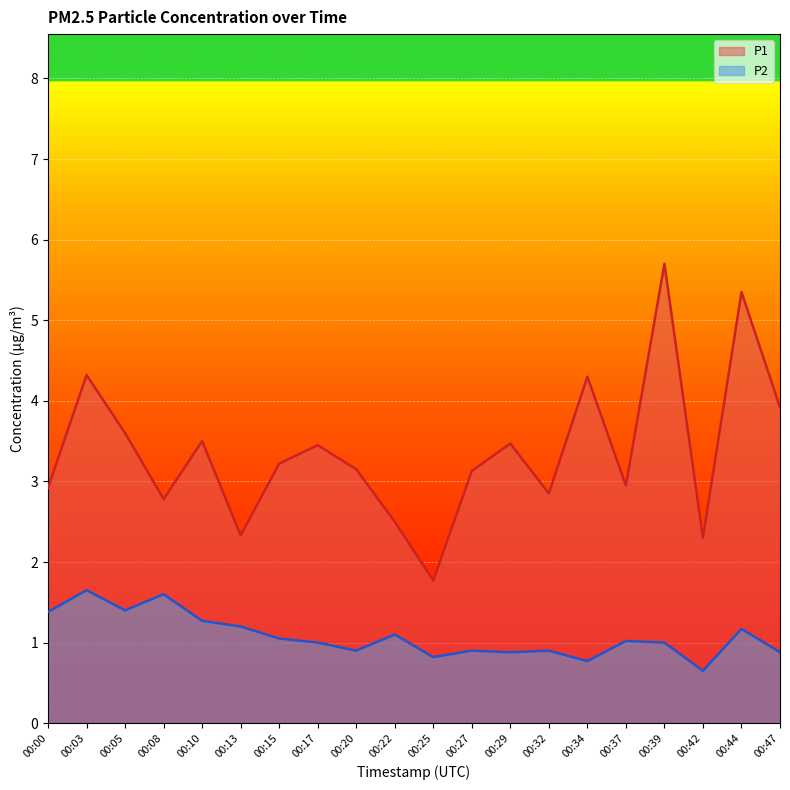

How many lines are shown in the chart?

2